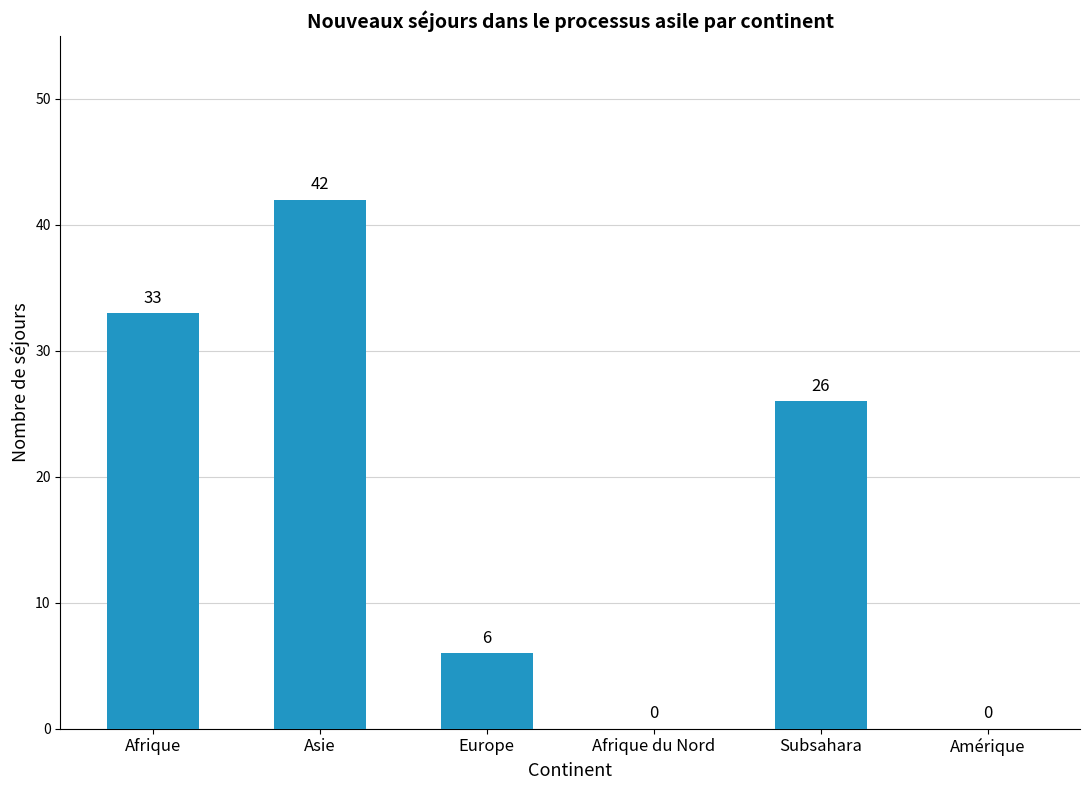

Is it true that the value at Europe is 10?

False